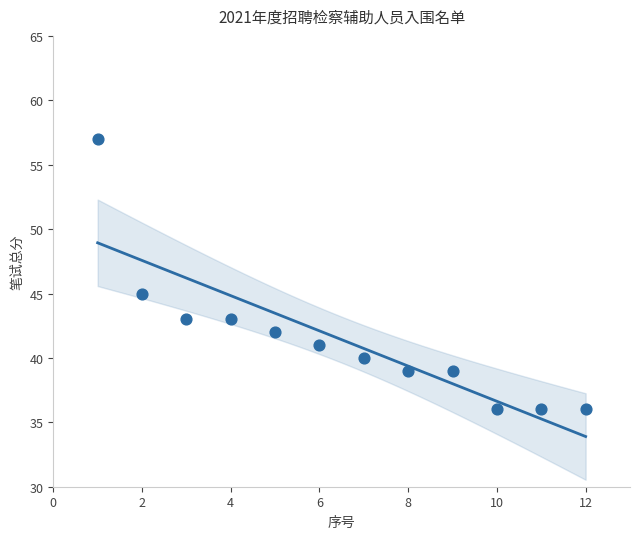

What Y value in the scatter plot is closest to 46?

45